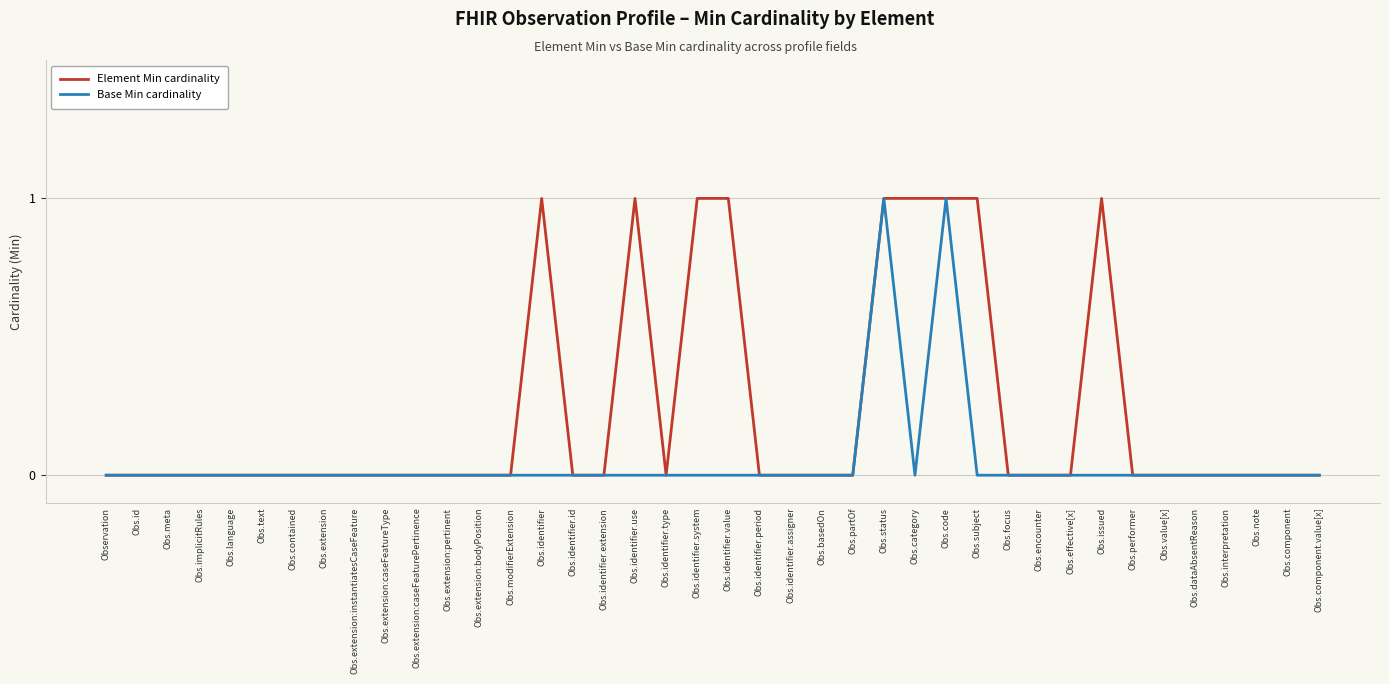

Which series changed the most between Obs.identifier.value and Obs.status?

Base Min cardinality